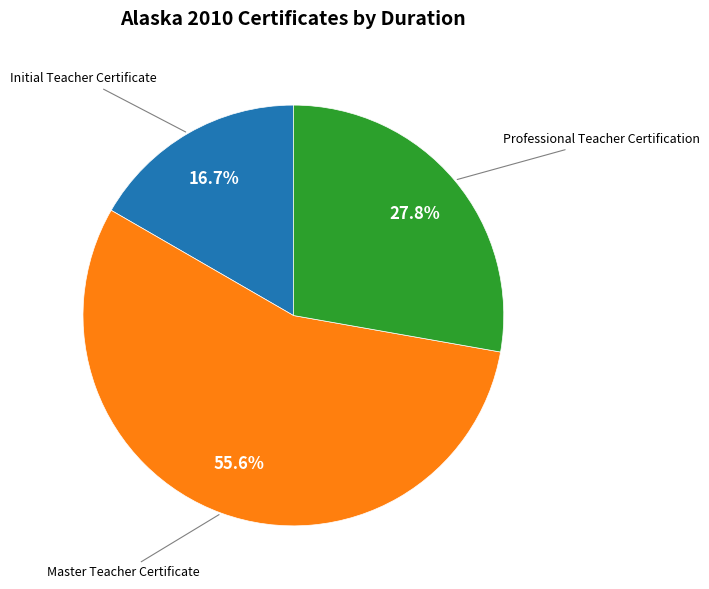

Rank the categories by value from highest to lowest.

Master Teacher Certificate, Professional Teacher Certification, Initial Teacher Certificate